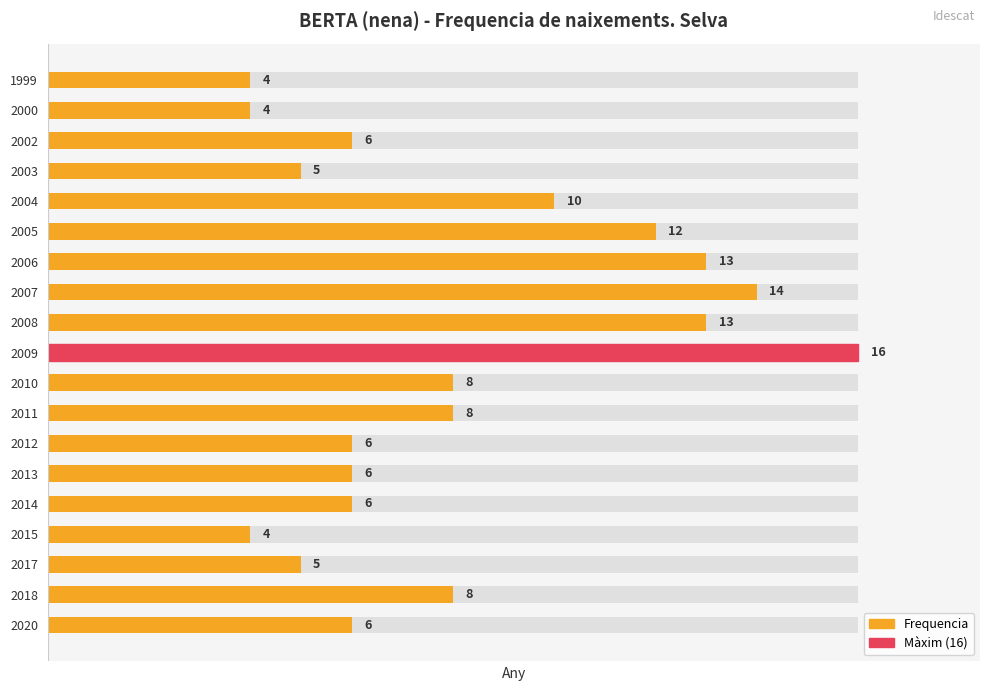

Which has a higher value, 2015 or 2007?

2007